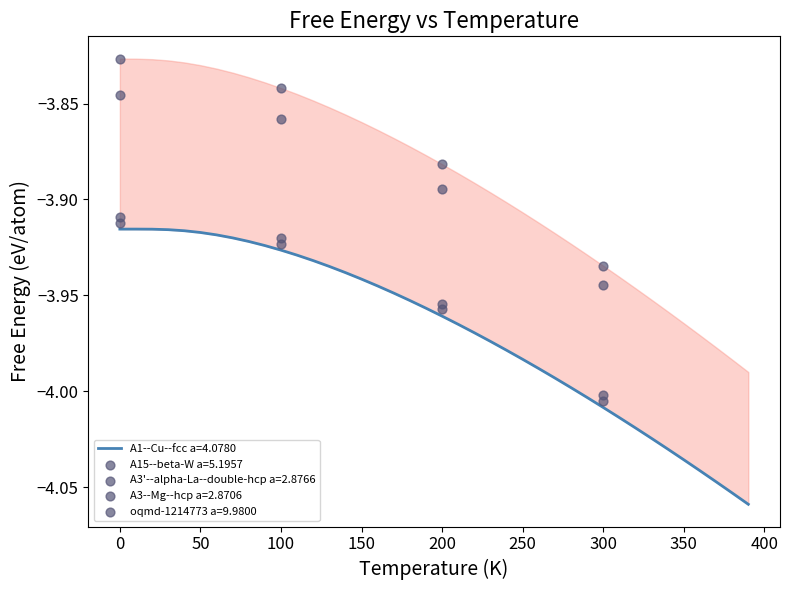

Is the value of oqmd-1214773 a=9.9800 at 21 greater than the value of A3--Mg--hcp a=2.8706 at 11?

Yes